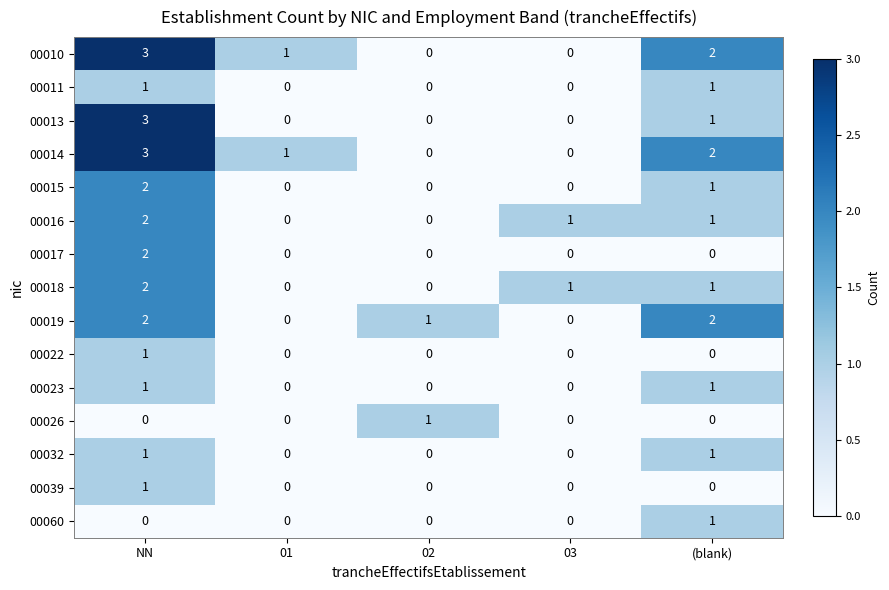

What is the maximum value shown in the chart?

3